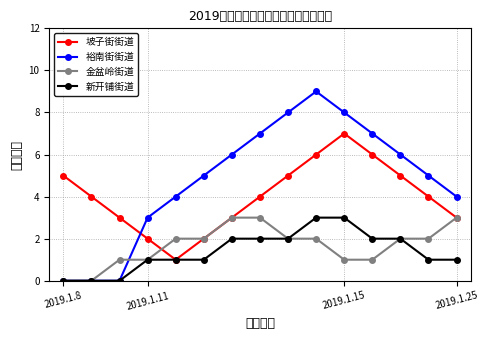

Which series has the largest range (max minus min)?

裕南街街道